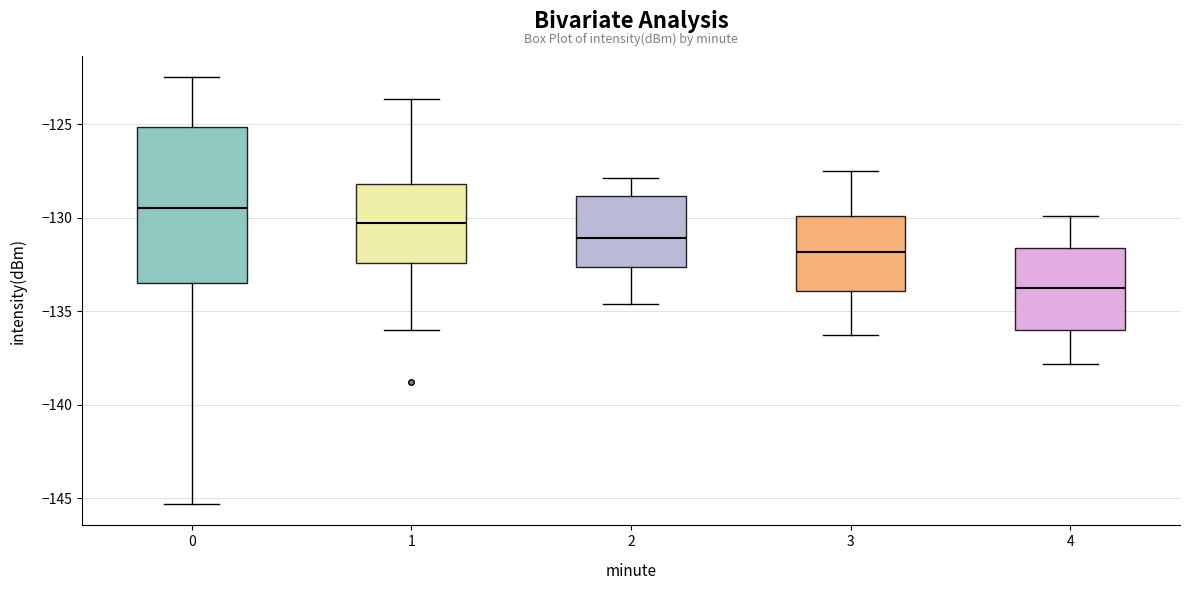

Reading left to right, read every box against the y-axis: the position of its median line, the range the box covers, and the ends of its whiskers. The values are not printed on the chart, so give them approximately, as read against the axis.

0: median -129.5, box -133.5 to -125.0, whiskers -145.5 to -122.5
1: median -130.5, box -132.5 to -128.0, whiskers -136.0 to -123.5
2: median -131.0, box -132.5 to -129.0, whiskers -134.5 to -128.0
3: median -132.0, box -134.0 to -130.0, whiskers -136.5 to -127.5
4: median -133.5, box -136.0 to -131.5, whiskers -138.0 to -130.0